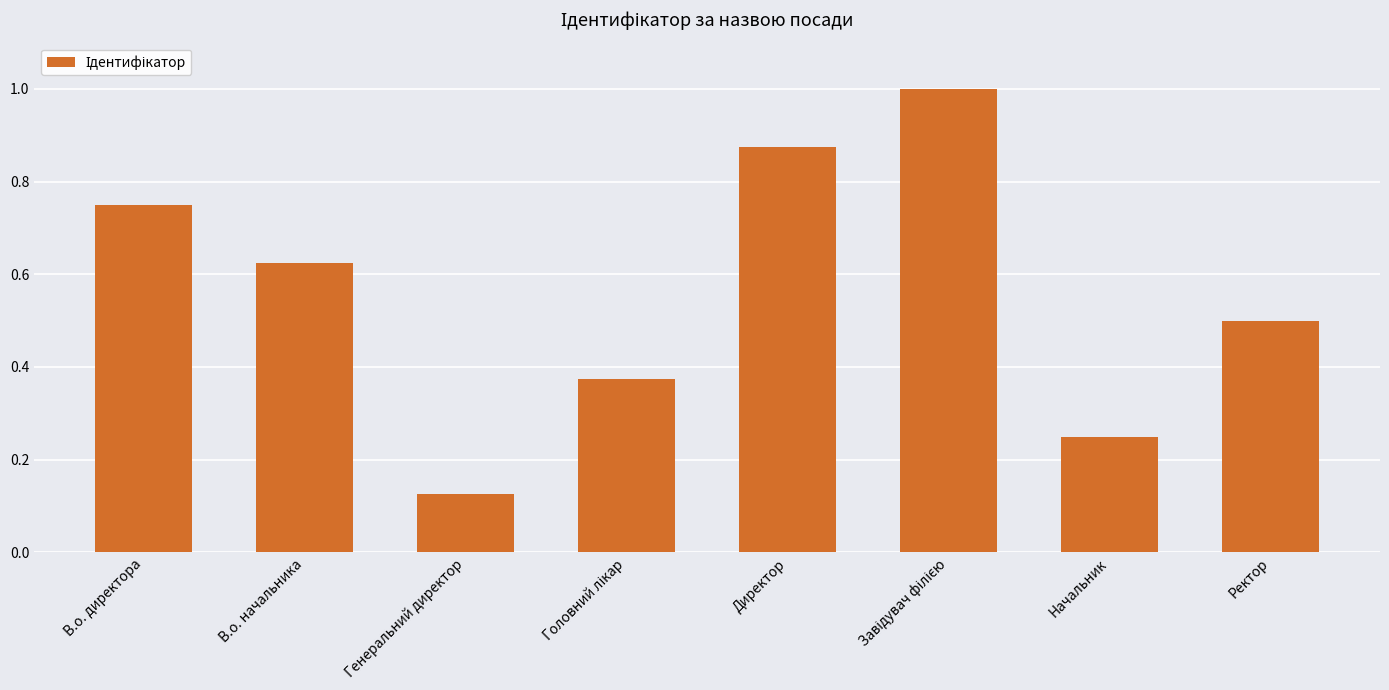

At which category does the chart reach its minimum across all series?

Генеральний директор